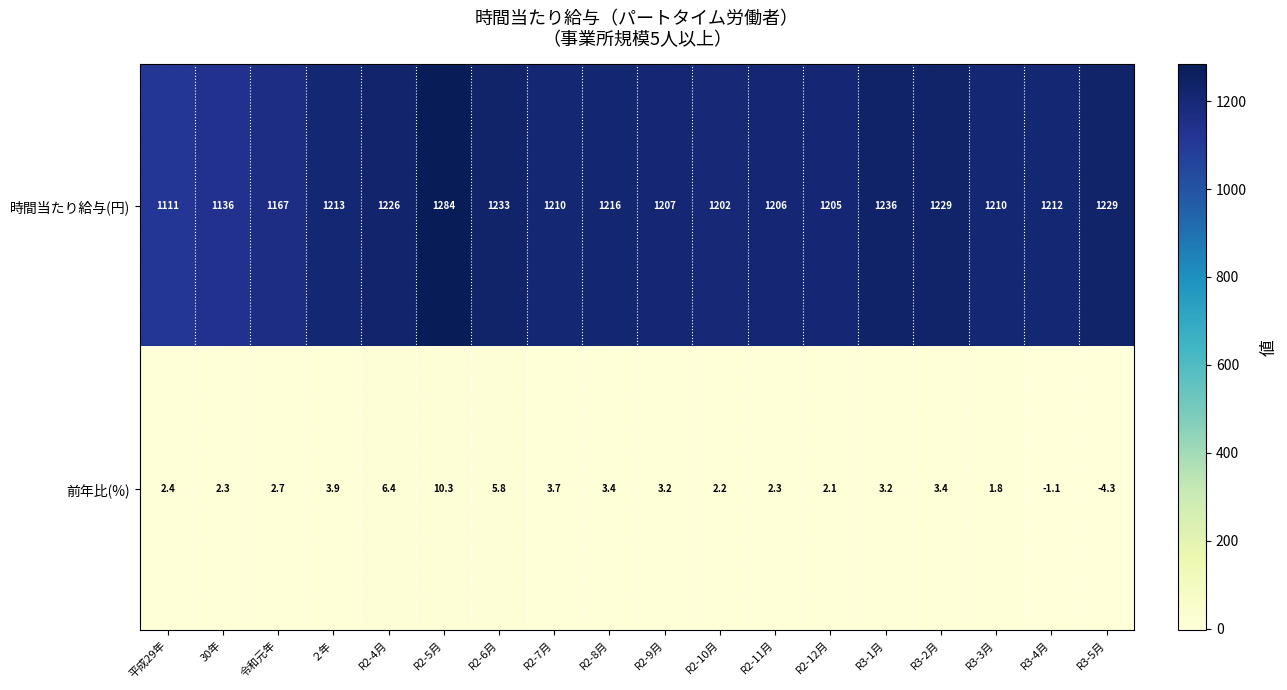

Which series has the largest total across all categories?

時間当たり給与(円)